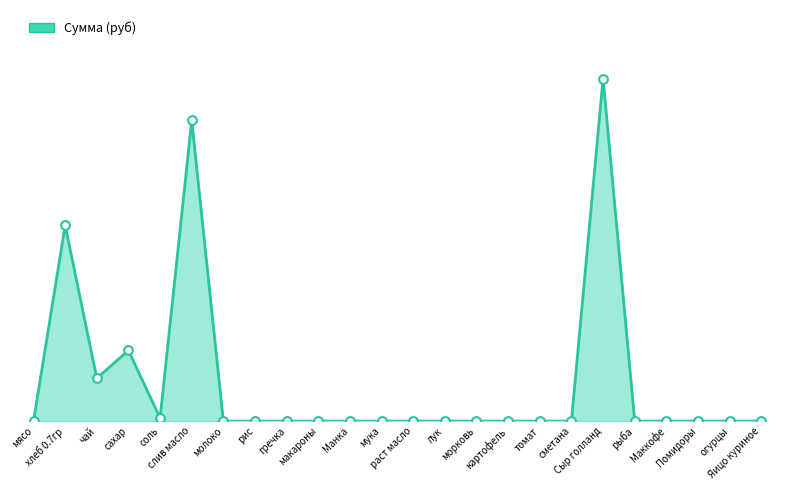

Between рыба and сахар, which is larger?

сахар